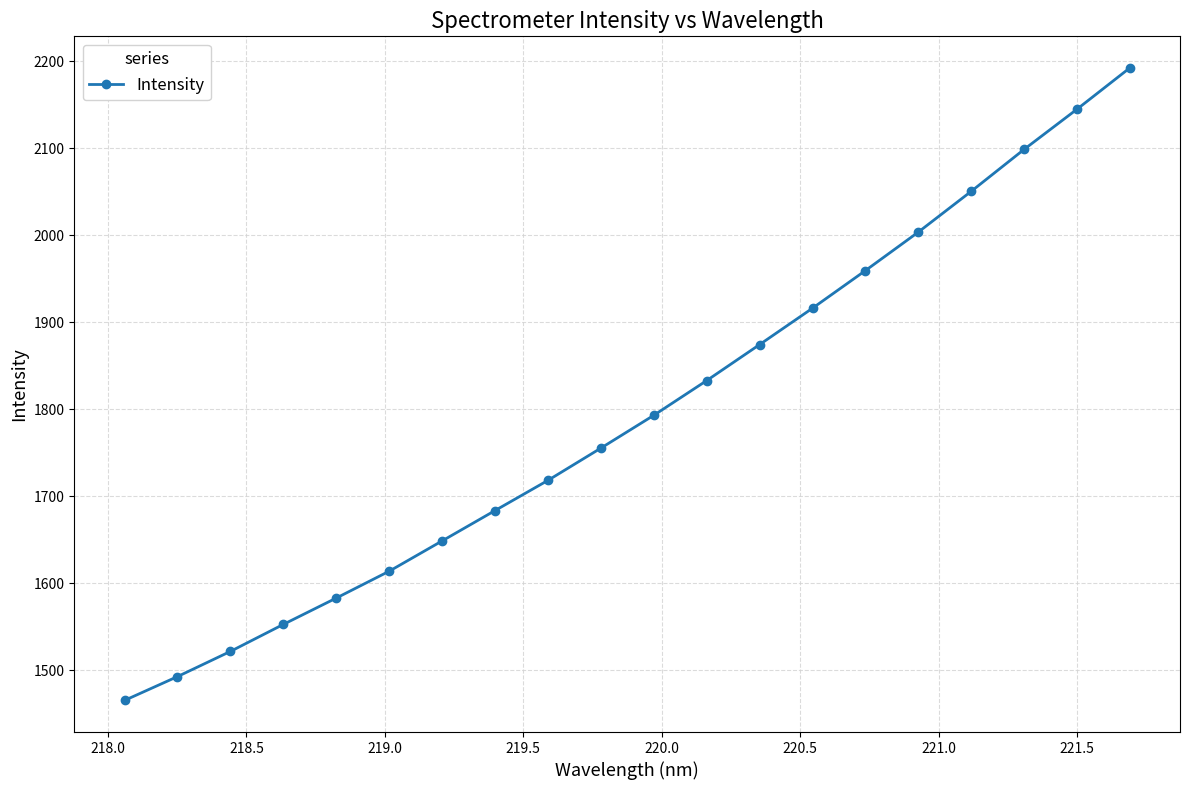

What is the maximum value shown in the chart?

2192.2